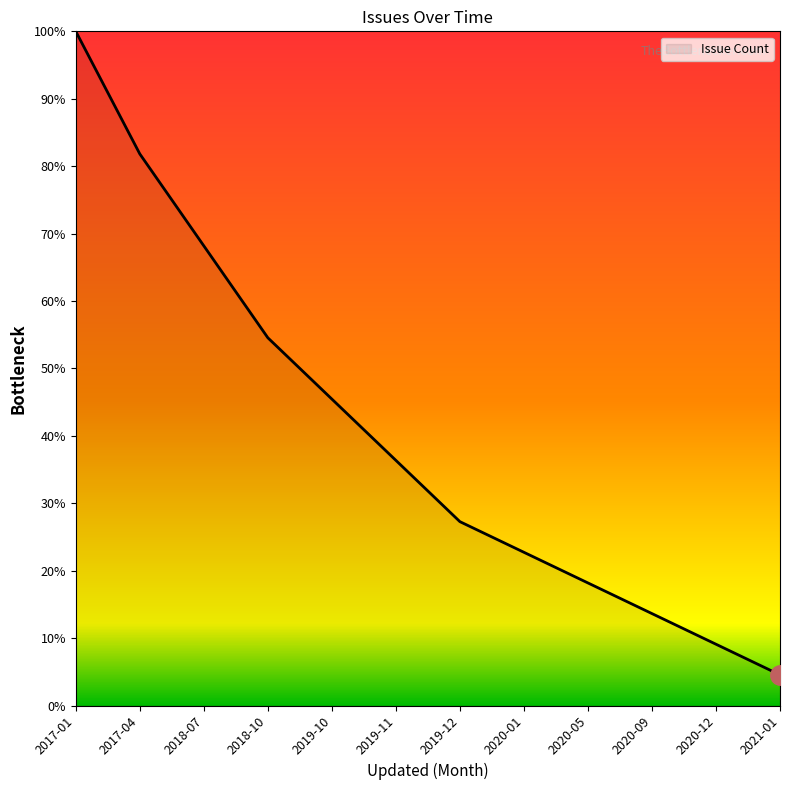

What position from the right is 2017-01?

12